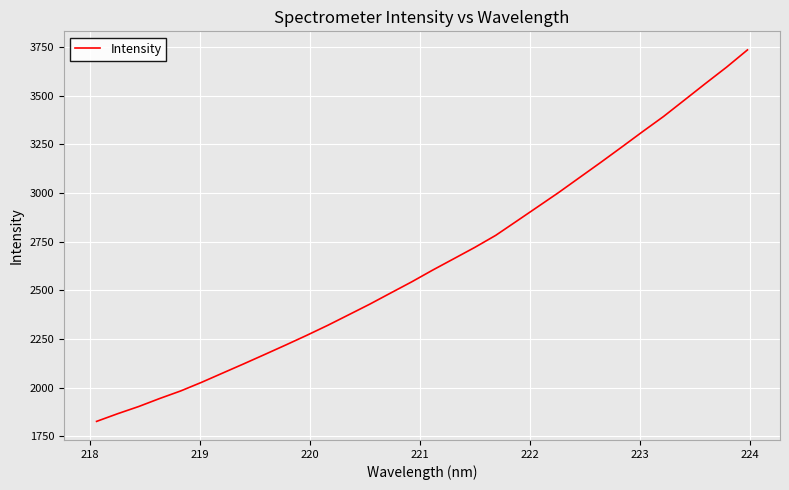

What is the difference between the maximum and minimum values?

1908.3